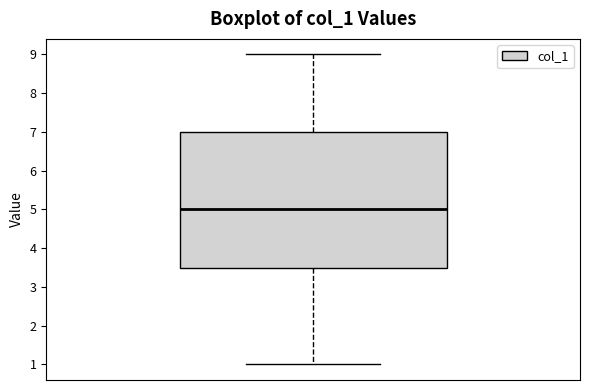

Where does the lower whisker of the box end on the y-axis? The values are not printed on the chart, so give them approximately, as read against the axis.

1.0